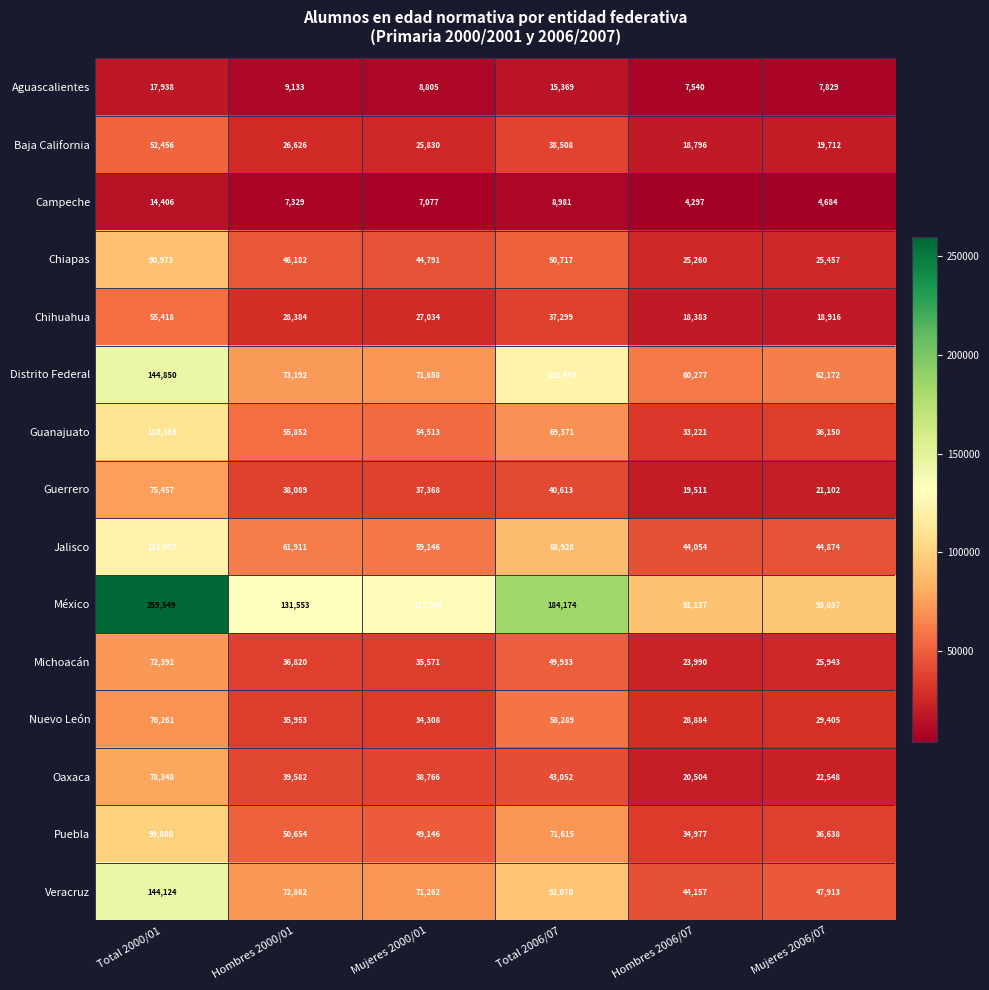

How many categories are shown in the chart?

6